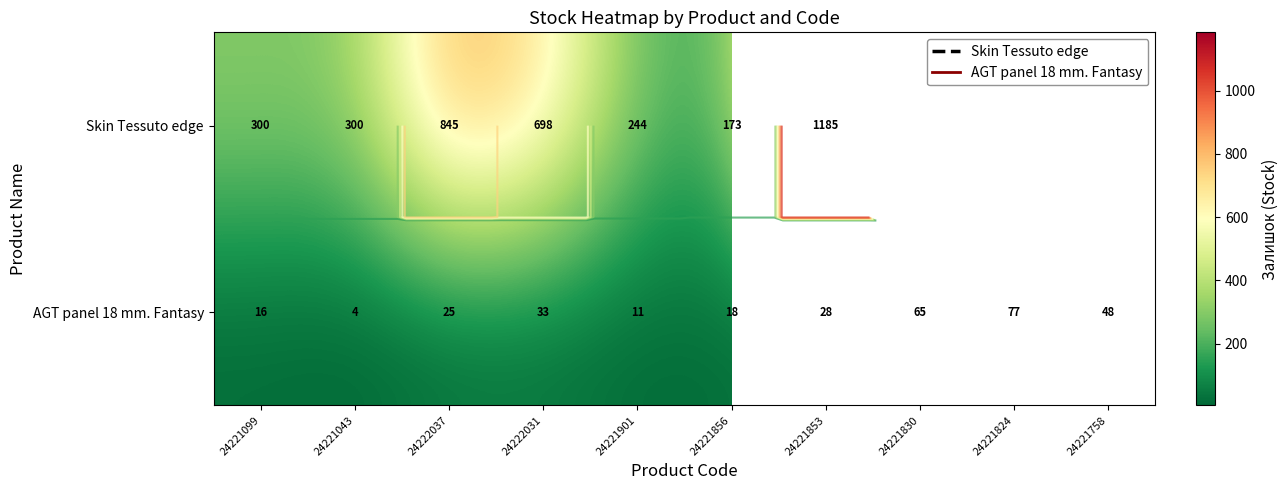

Which category has the highest value in the AGT panel 18 mm. Fantasy series?

24221824